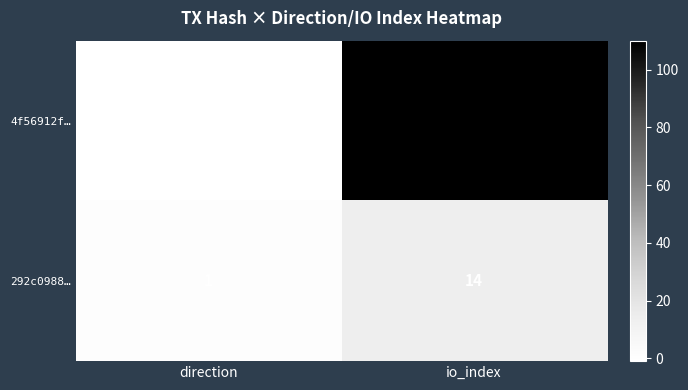

How many values in 4f56912f… are above zero?

1